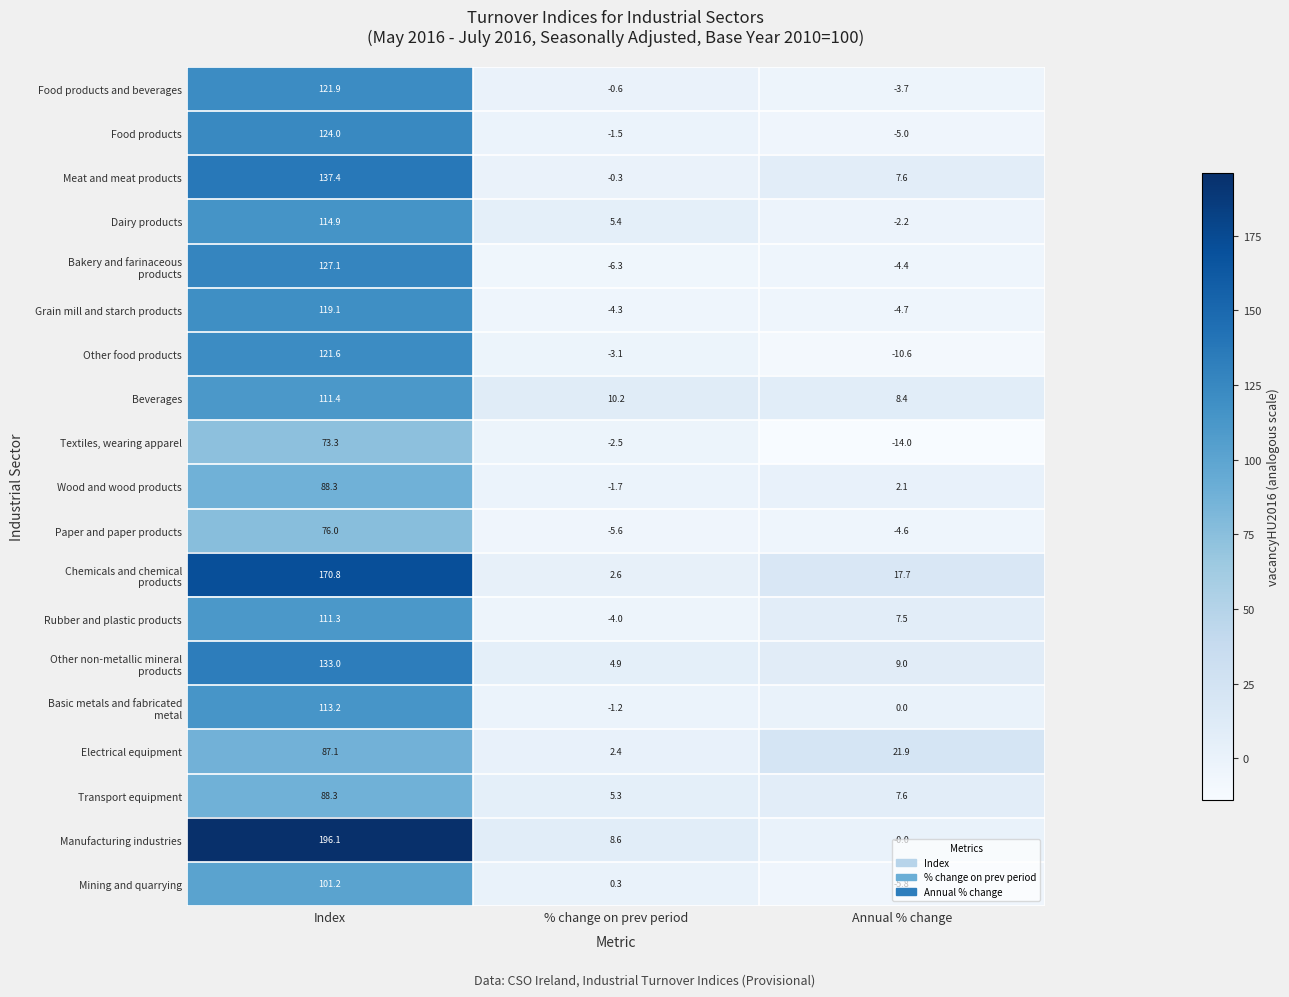

Is it true that Dairy products equals 5.4 at % change on prev period?

True